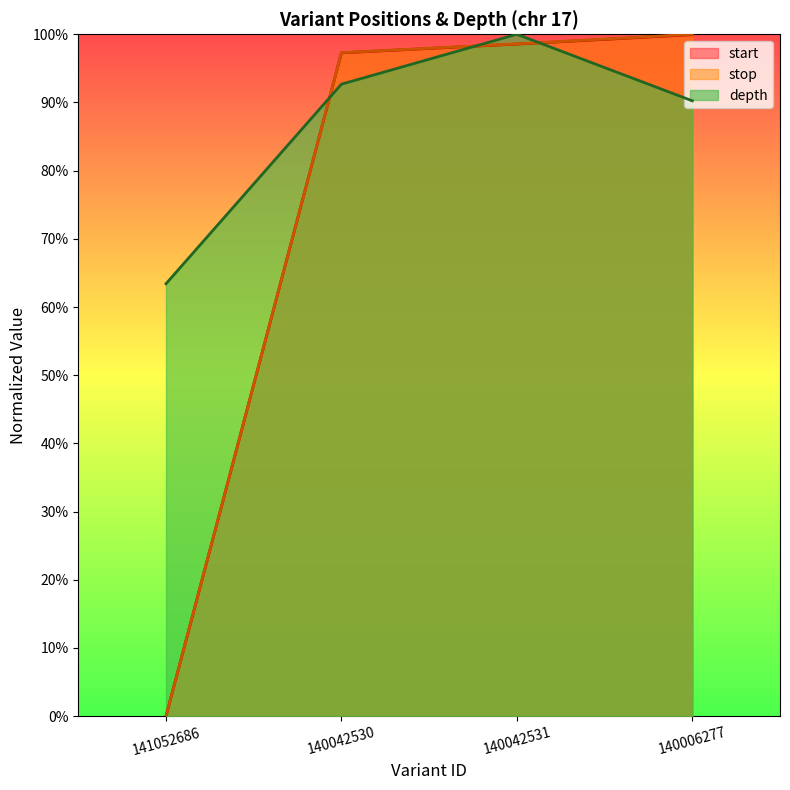

What is the greatest value displayed?

100.0